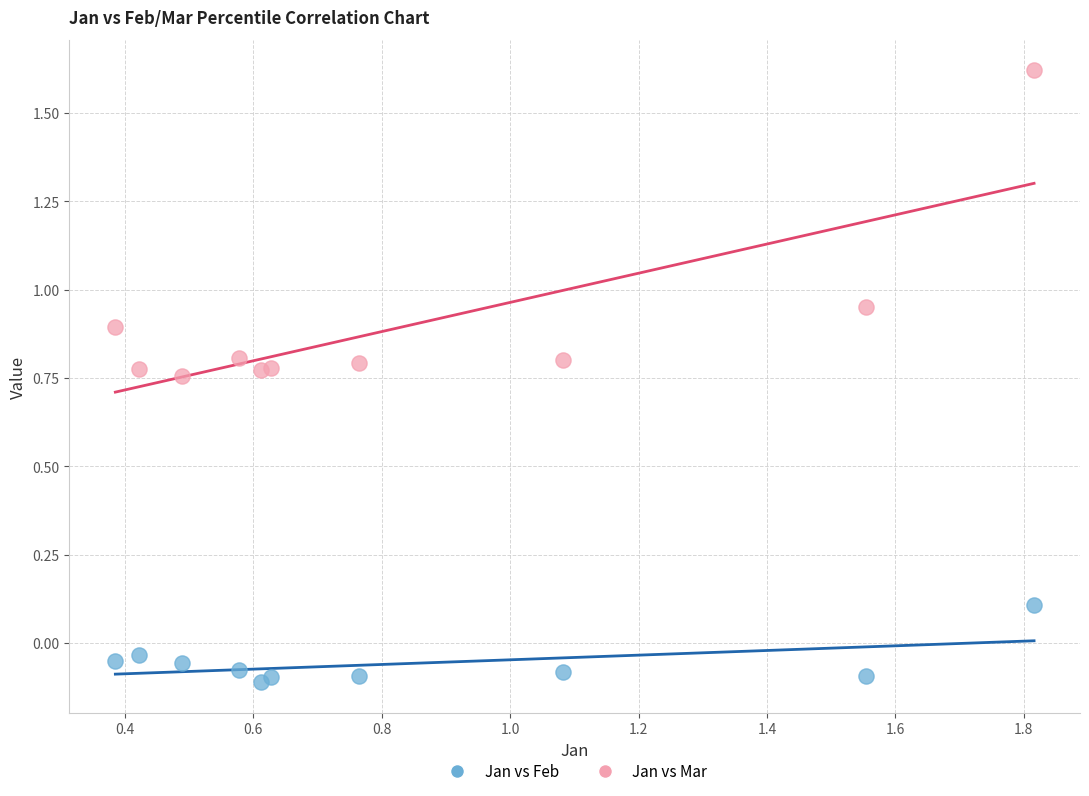

What is the X range (max minus min) for the scatter plot?

1.4